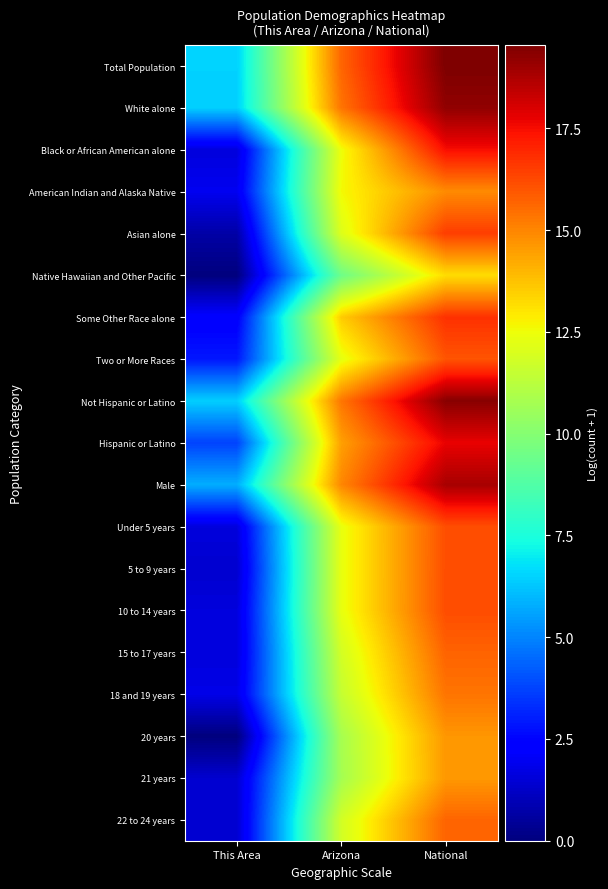

At how many categories does at least one series exceed 0?

3